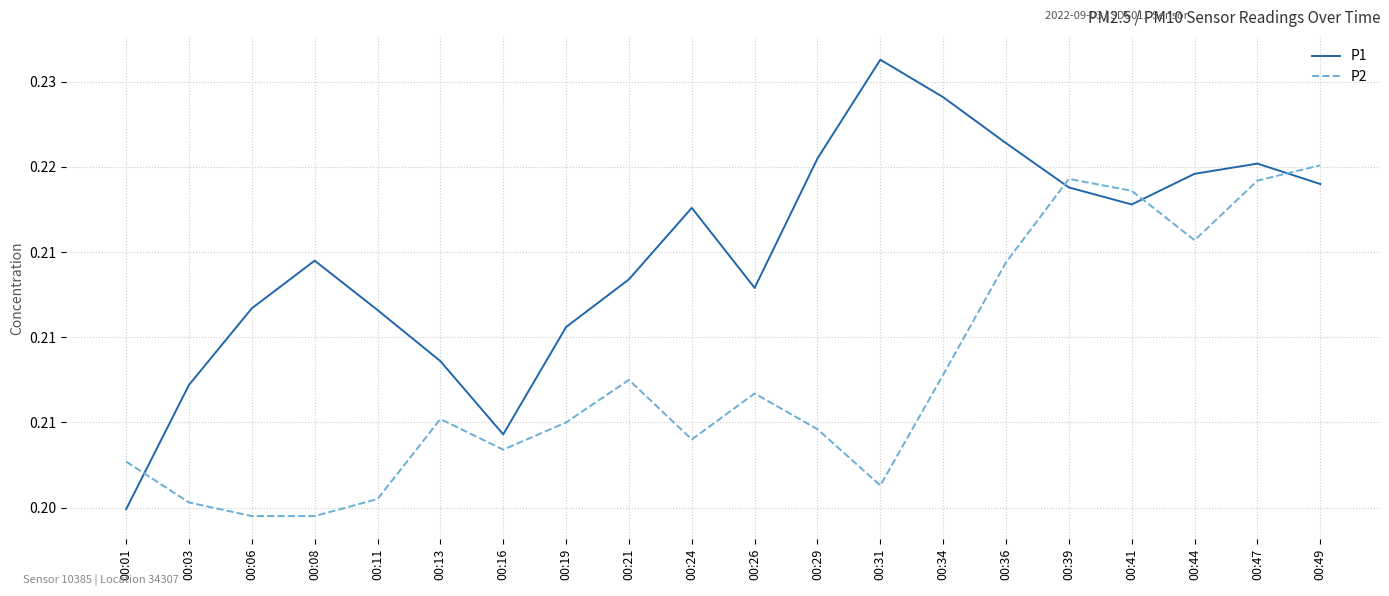

Where is P2 nearest to the value 0?

00:06